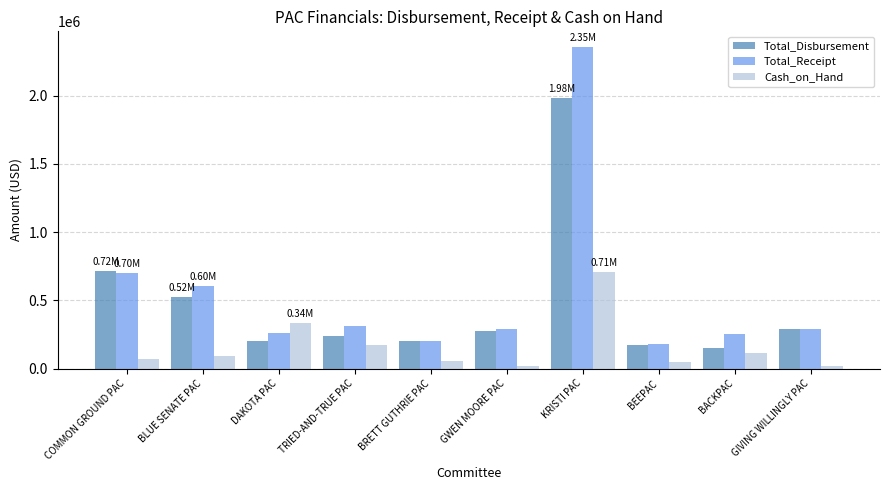

List the series in order of their overall mean, highest first.

Total_Receipt, Total_Disbursement, Cash_on_Hand